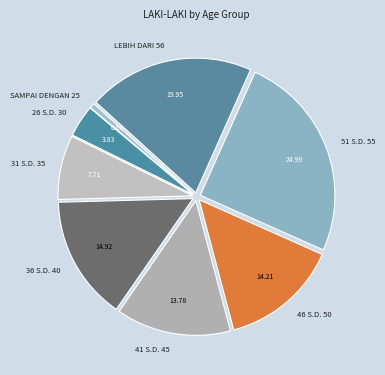

Does any single category account for the majority?

No